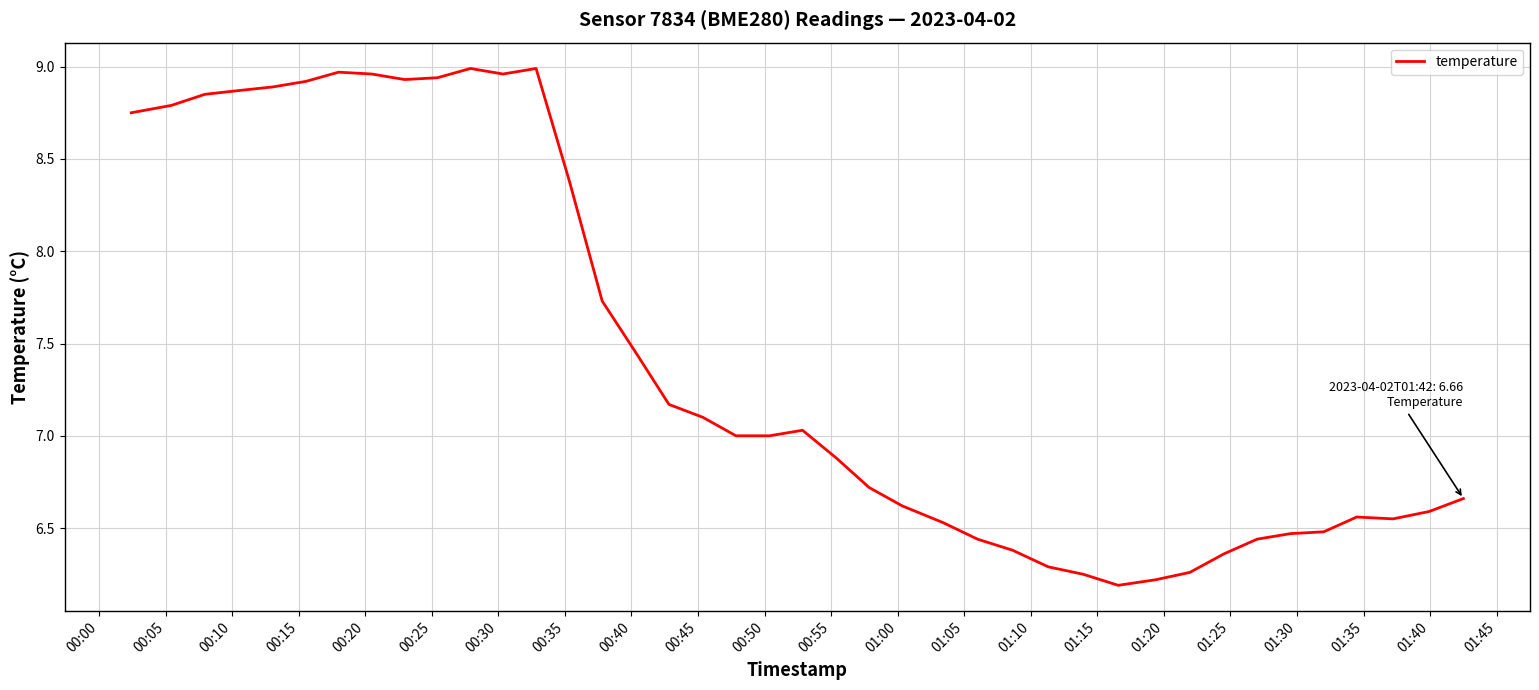

What is the difference between the maximum and minimum values?

2.8